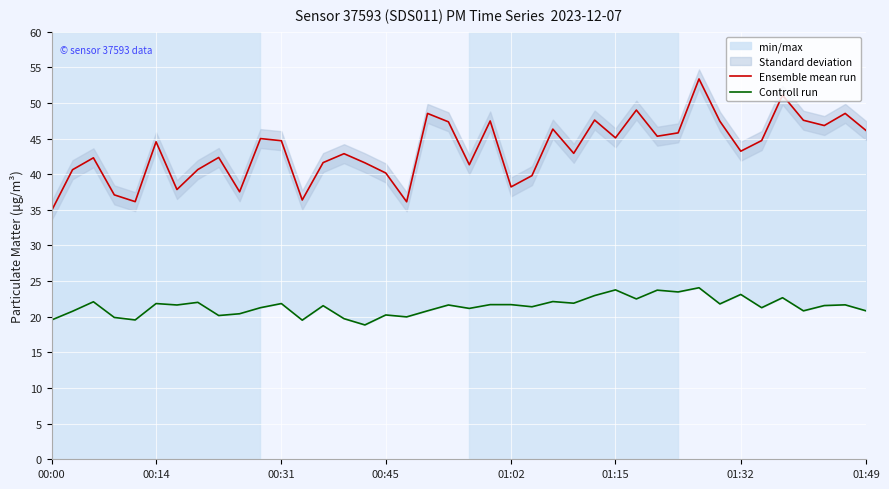

True or false: Controll run and Ensemble mean run cross at least once.

False